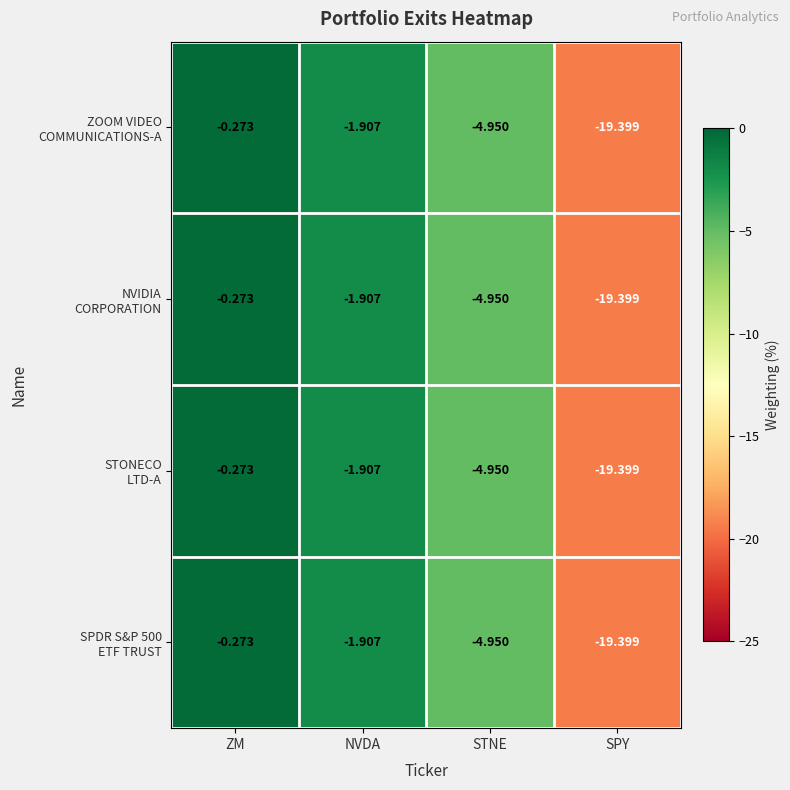

At which category does the chart reach its minimum across all series?

SPY